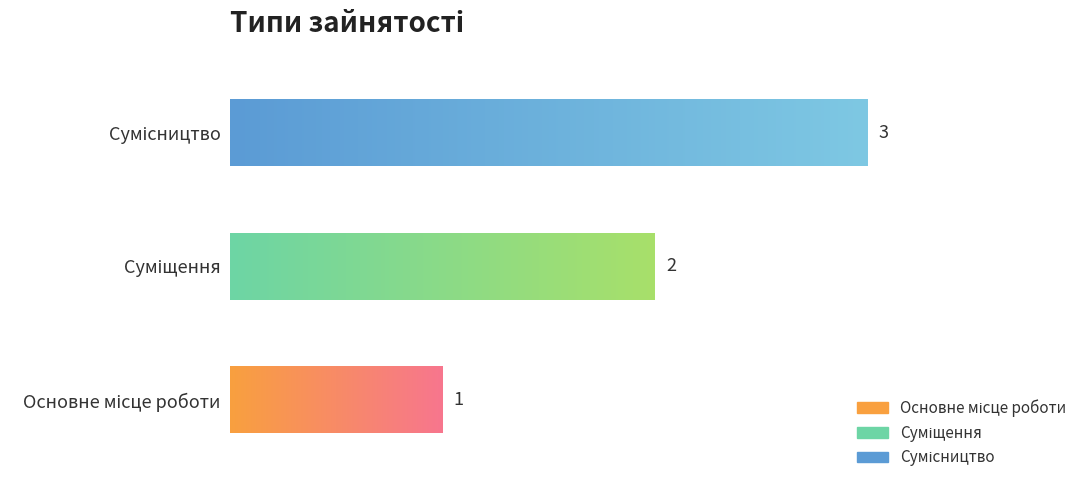

How many data points are above 2?

1